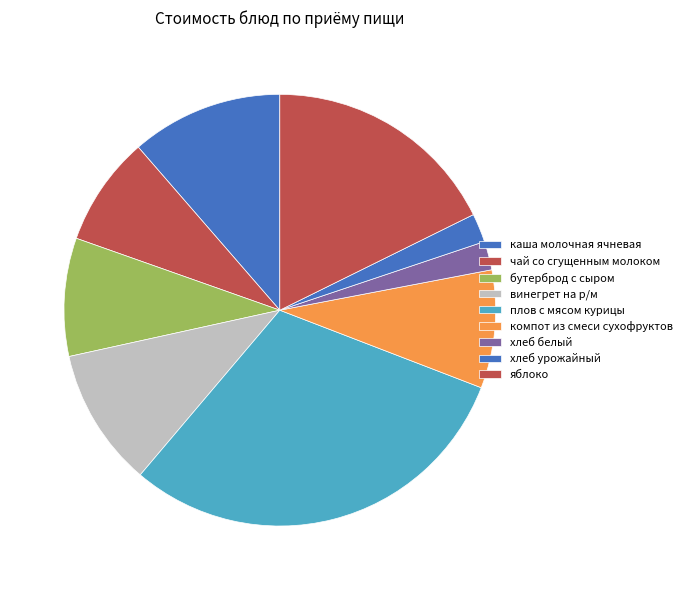

Count the number of slices in the pie.

9